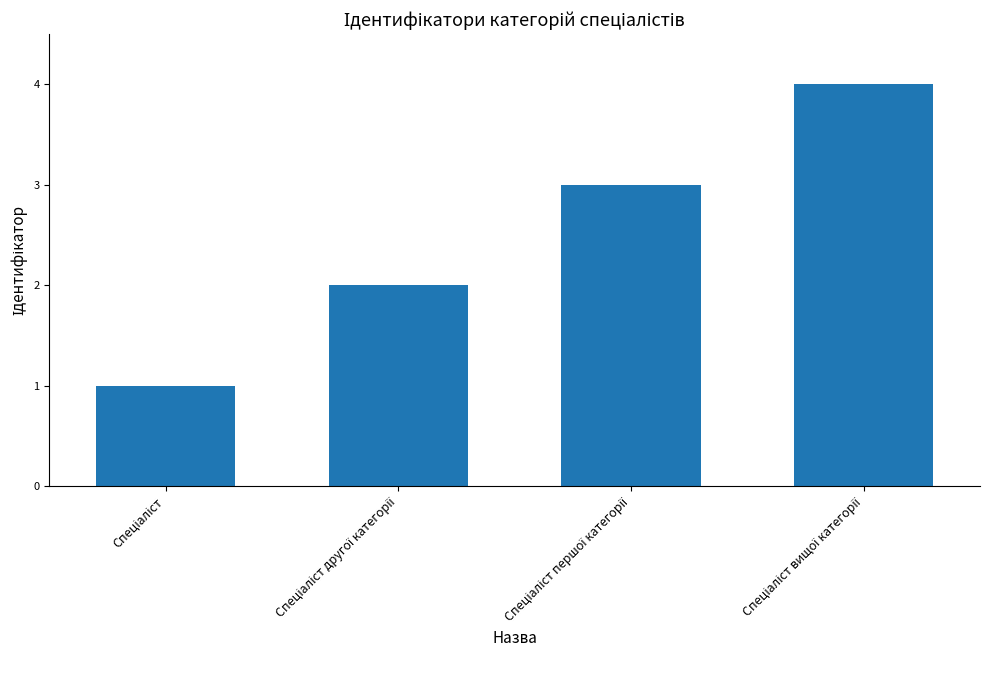

What is the maximum value shown in the chart?

4